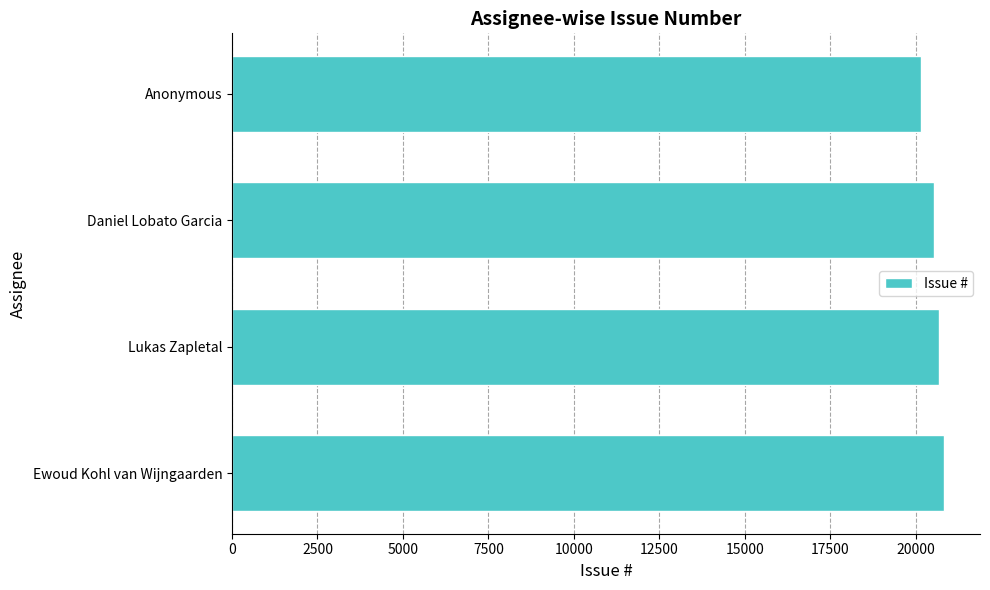

Reading bottom to top, extract all data points from this chart.

Ewoud Kohl van Wijngaarden=20843	Lukas Zapletal=20700	Daniel Lobato Garcia=20539	Anonymous=20173